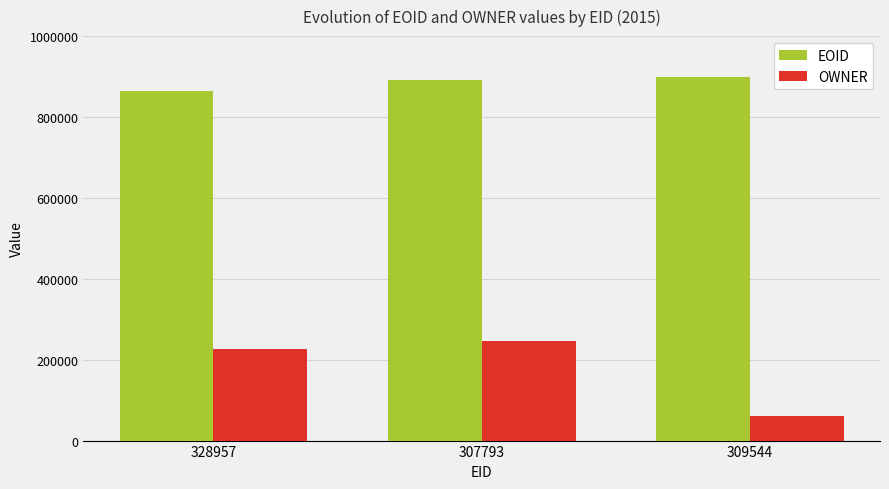

Which series has the largest range (max minus min)?

OWNER